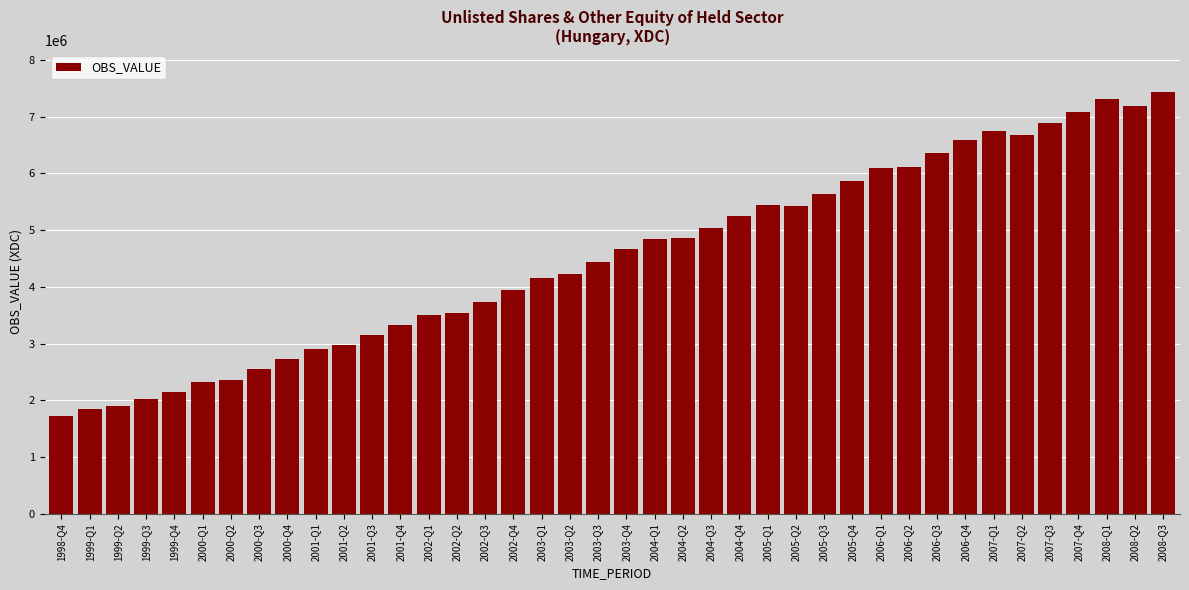

What is the ratio of the value at 2002-Q3 to the value at 2006-Q1?

0.6